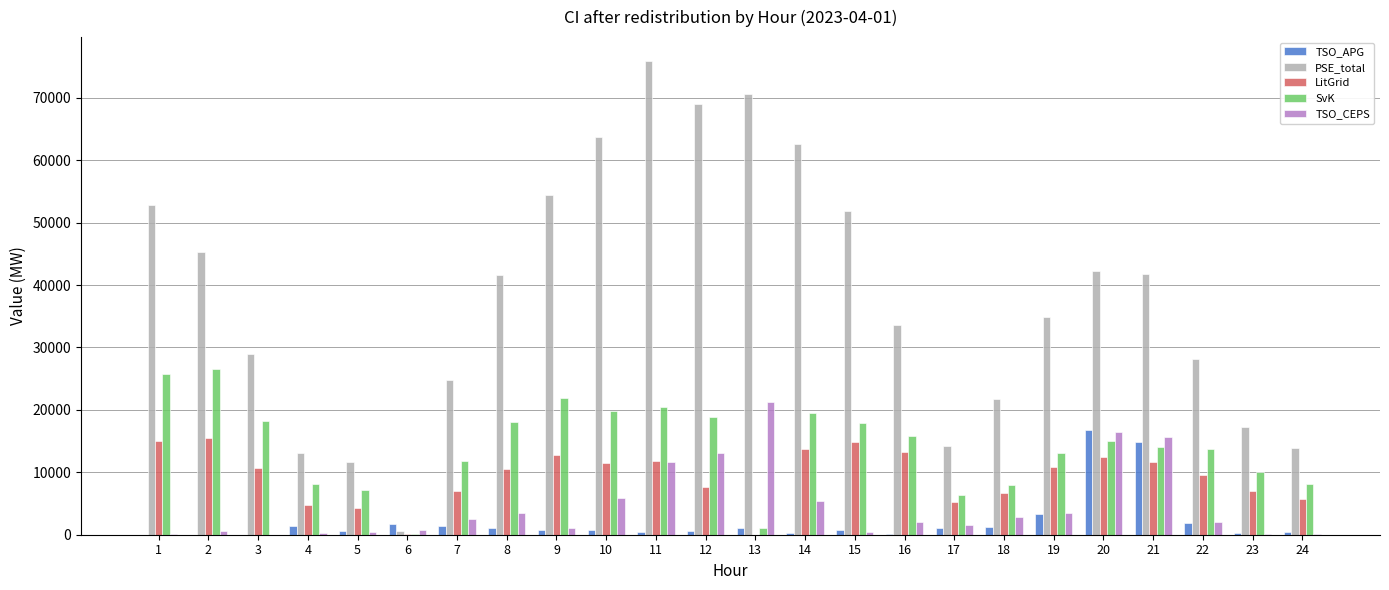

What is the sum of all PSE_total values?

914974.2